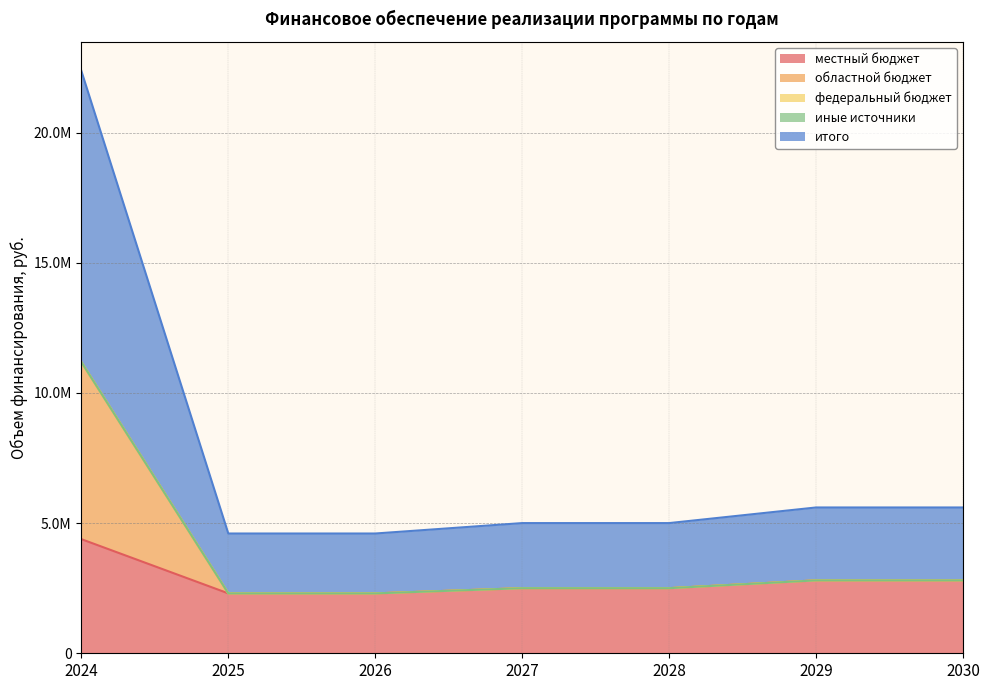

Does the chart have visible grid lines?

Yes